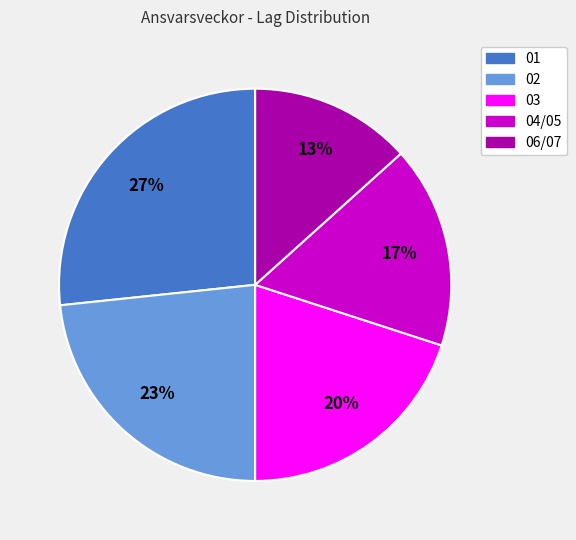

What percentage is the 03 slice, to the nearest percent?

20%